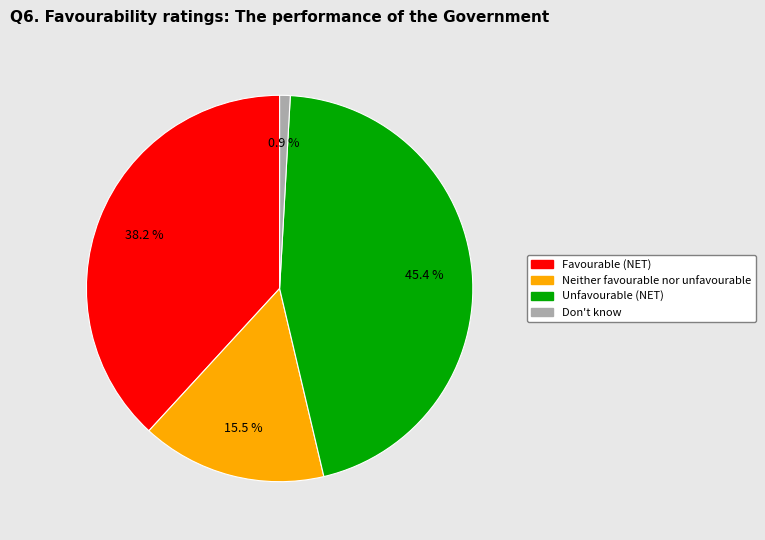

Is it true that Don't know is 11% of the pie?

False